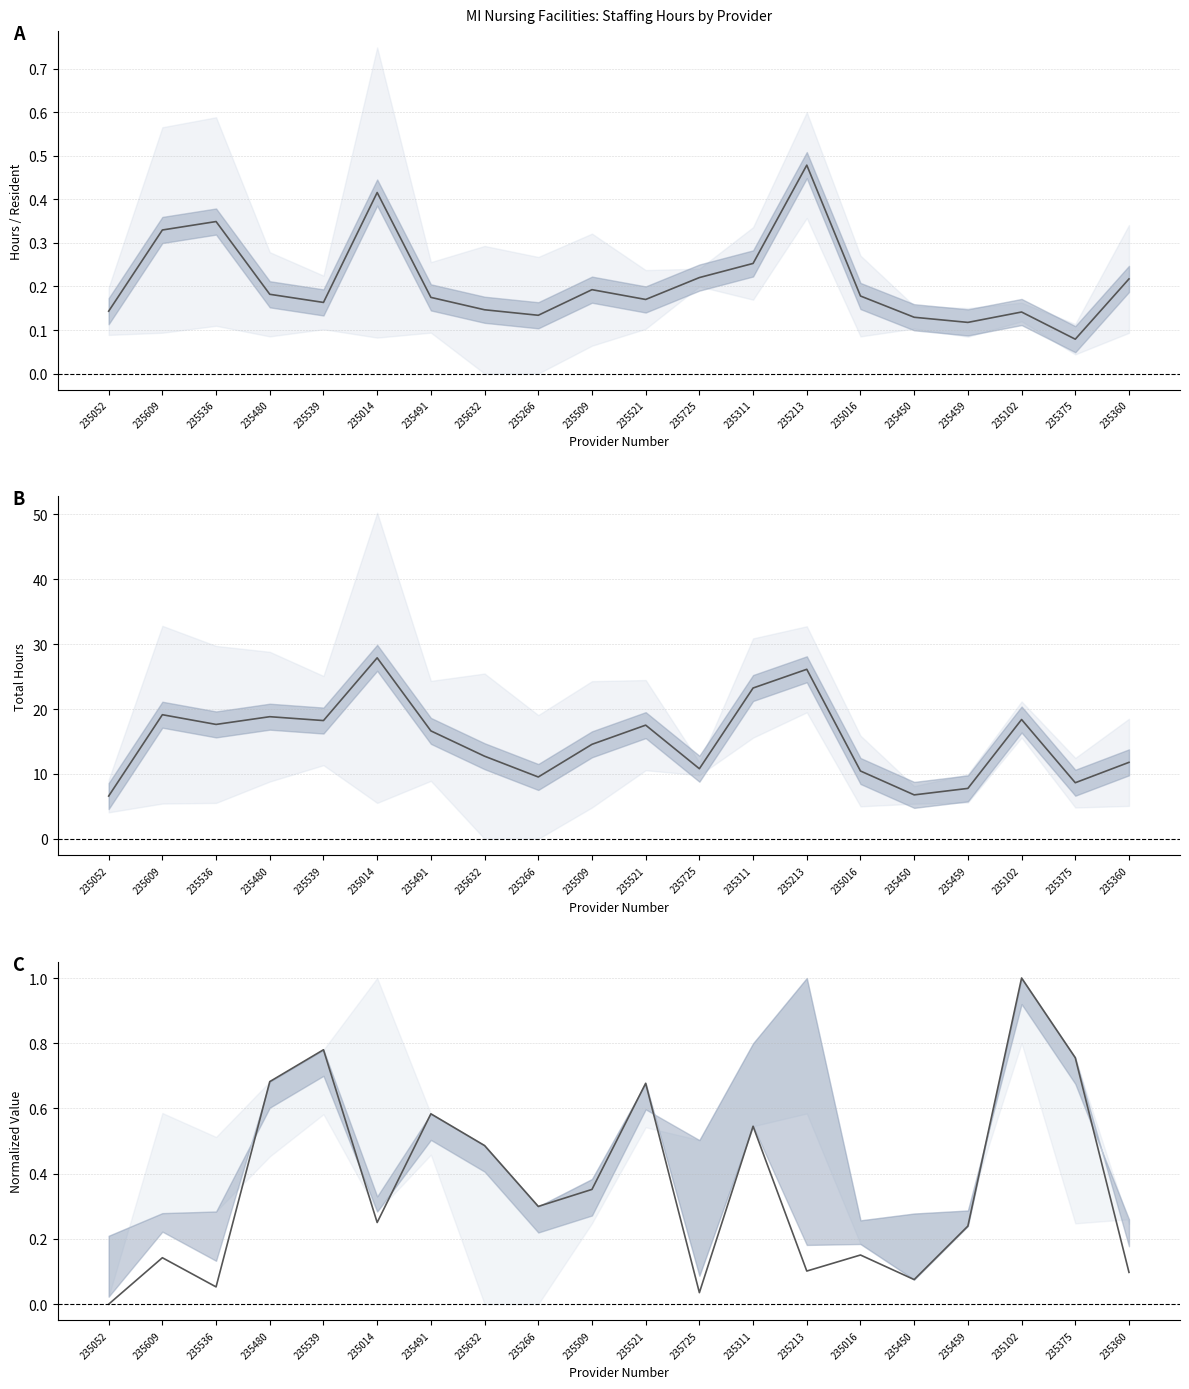

What is the value of the Total Hours Activities Staff point at the 8th from the left?

12.7